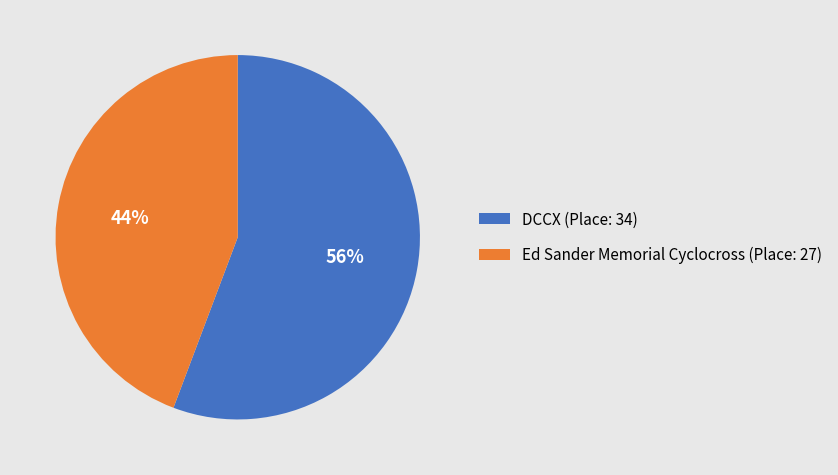

To the nearest percent, what portion does Ed Sander Memorial Cyclocross represent?

44%